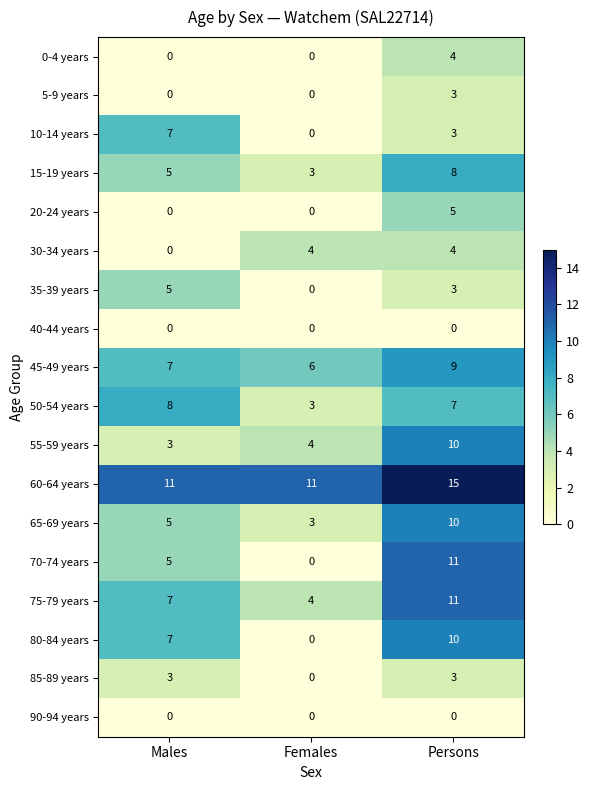

What is the spread (max minus min) of values at Males?

11